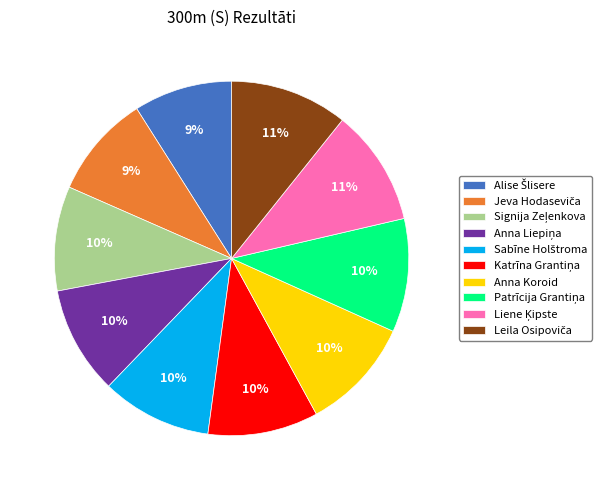

How many segments does this pie chart have?

10